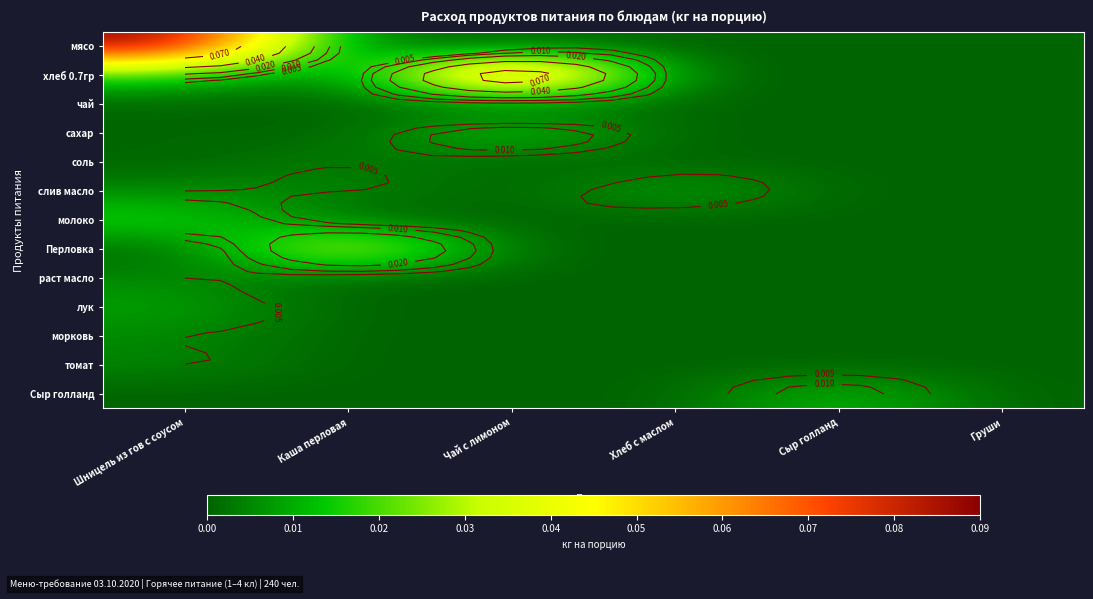

Is the value of молоко at Хлеб с маслом greater than the value of морковь at Хлеб с маслом?

No